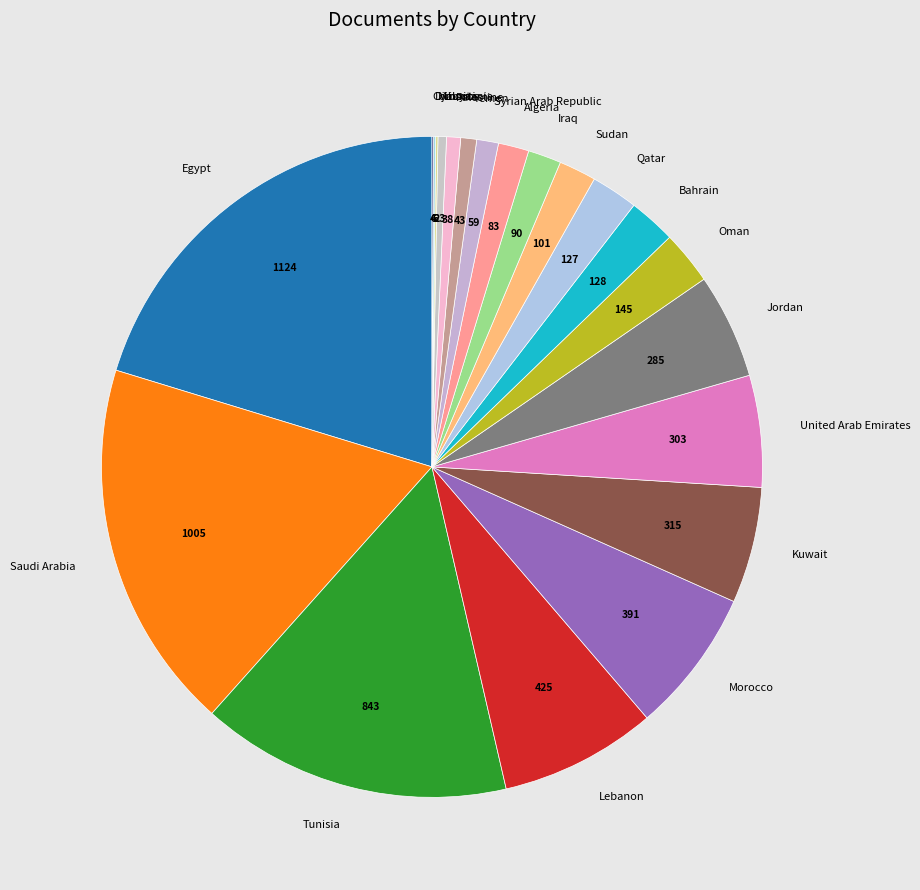

True or false: Lebanon accounts for 8% of the total.

True